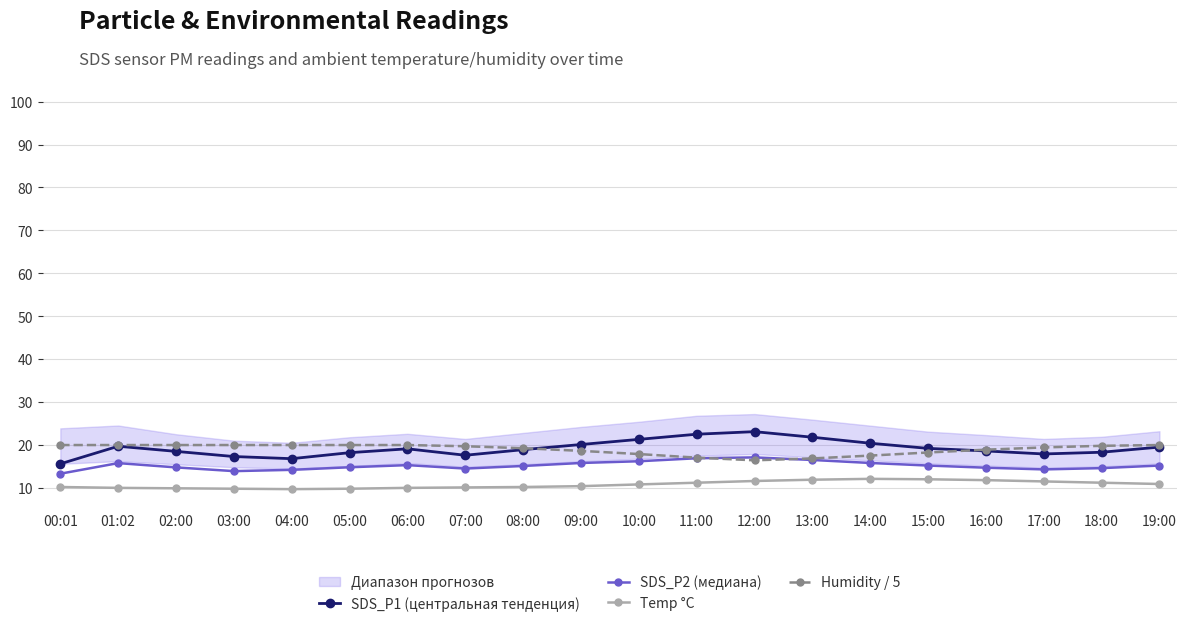

What is the maximum value for SDS_P2 (медиана)?

17.1